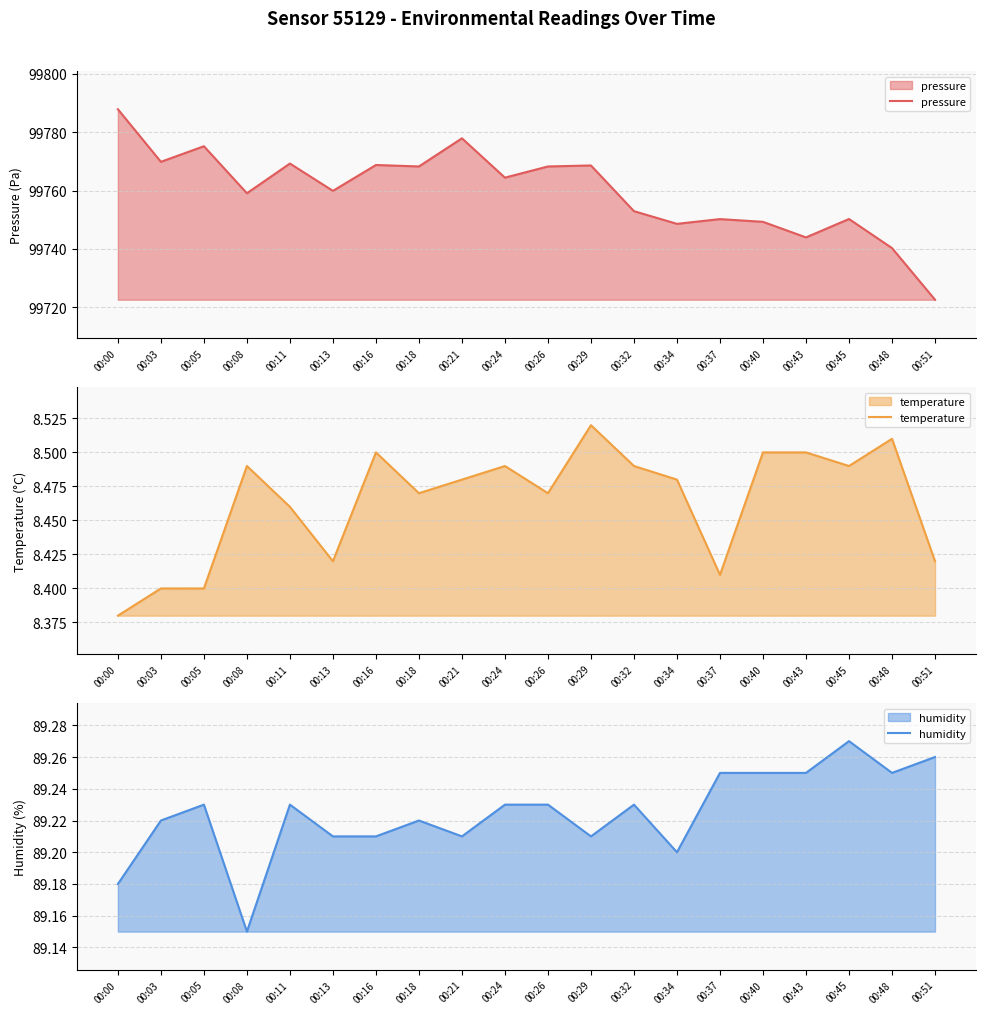

Reading left to right, list all the values displayed in this chart.

pressure: 99787.9	99769.8	99775.2	99759.1	99769.2	99759.9	99768.8	99768.2	99777.9	99764.4	99768.2	99768.6	99752.9	99748.6	99750.2	99749.2	99743.9	99750.2	99740.2	99722.5
temperature: 8.4	8.4	8.4	8.5	8.5	8.4	8.5	8.5	8.5	8.5	8.5	8.5	8.5	8.5	8.4	8.5	8.5	8.5	8.5	8.4
humidity: 89.2	89.2	89.2	89.2	89.2	89.2	89.2	89.2	89.2	89.2	89.2	89.2	89.2	89.2	89.2	89.2	89.2	89.3	89.2	89.3